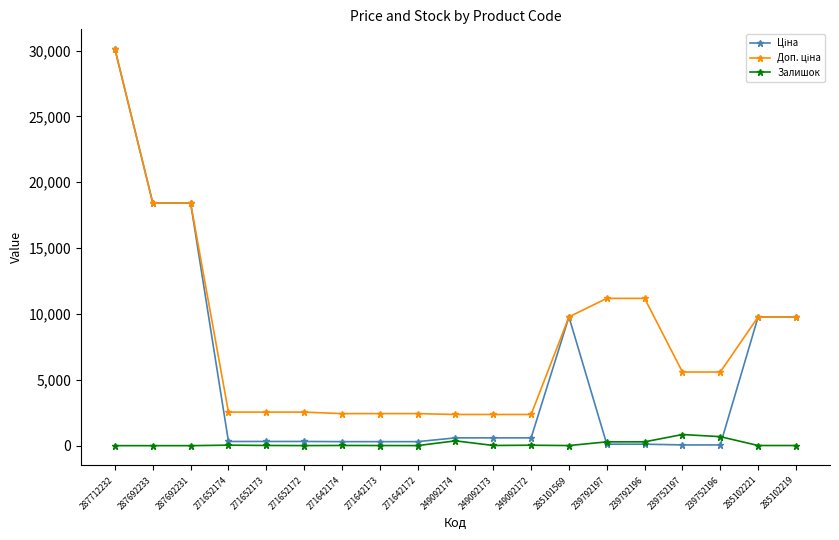

What is the value of the Залишок point at the 17th from the left?

683.0